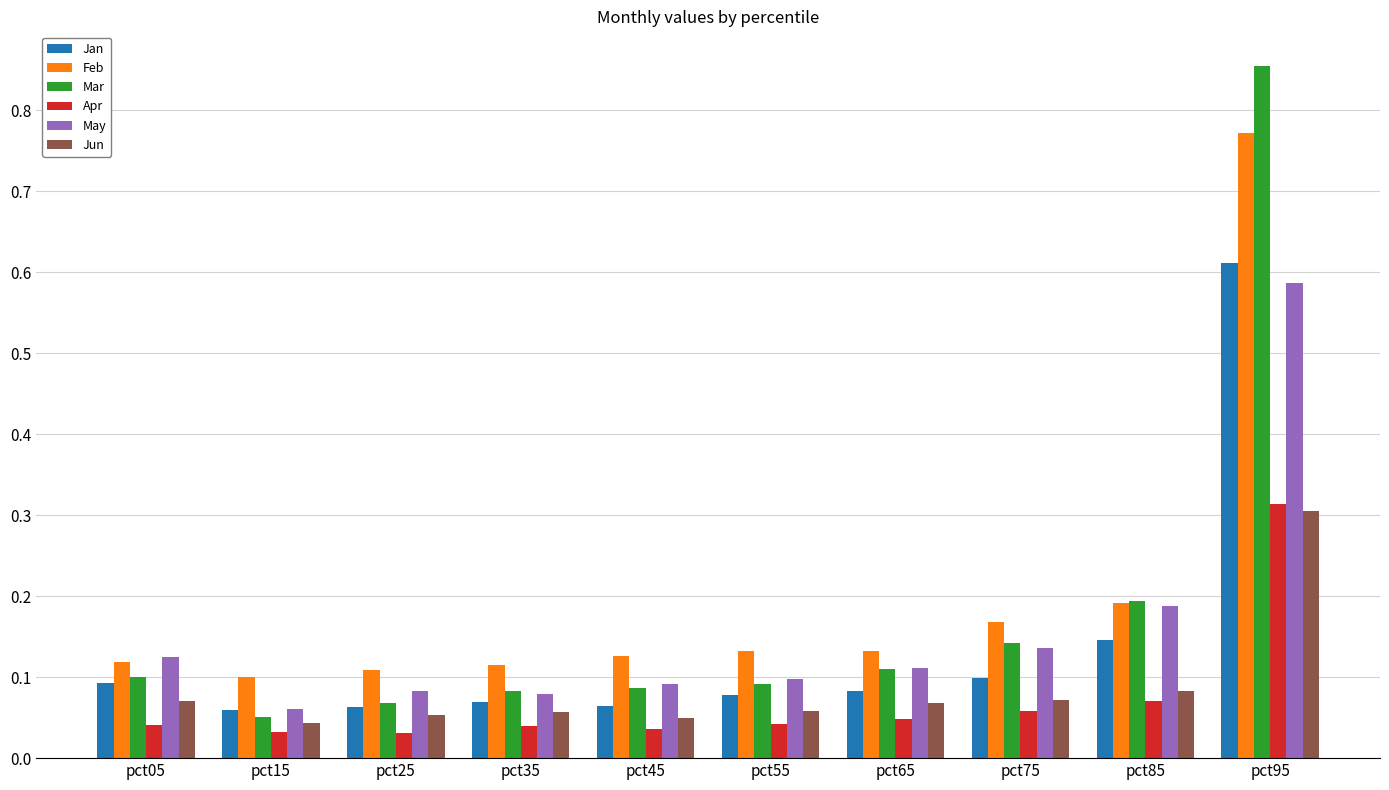

Between pct15 and pct85, which series saw the biggest shift?

Mar